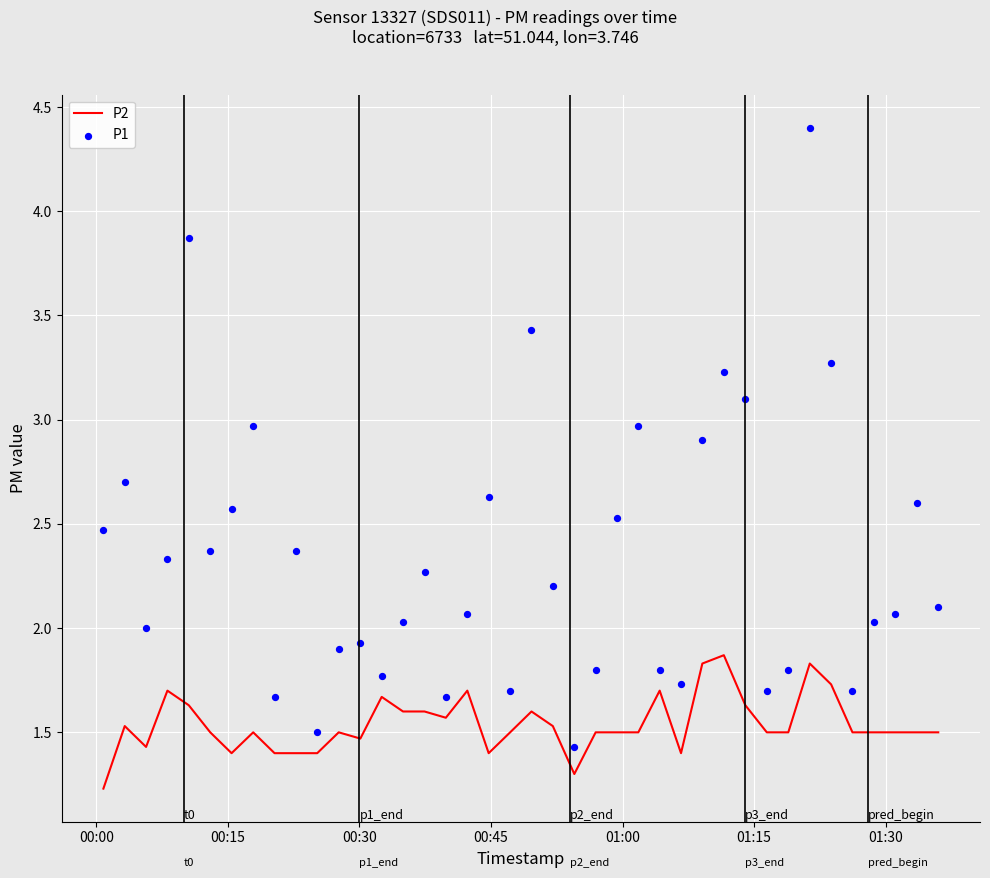

What are all the series names shown in the legend?

P2, P1